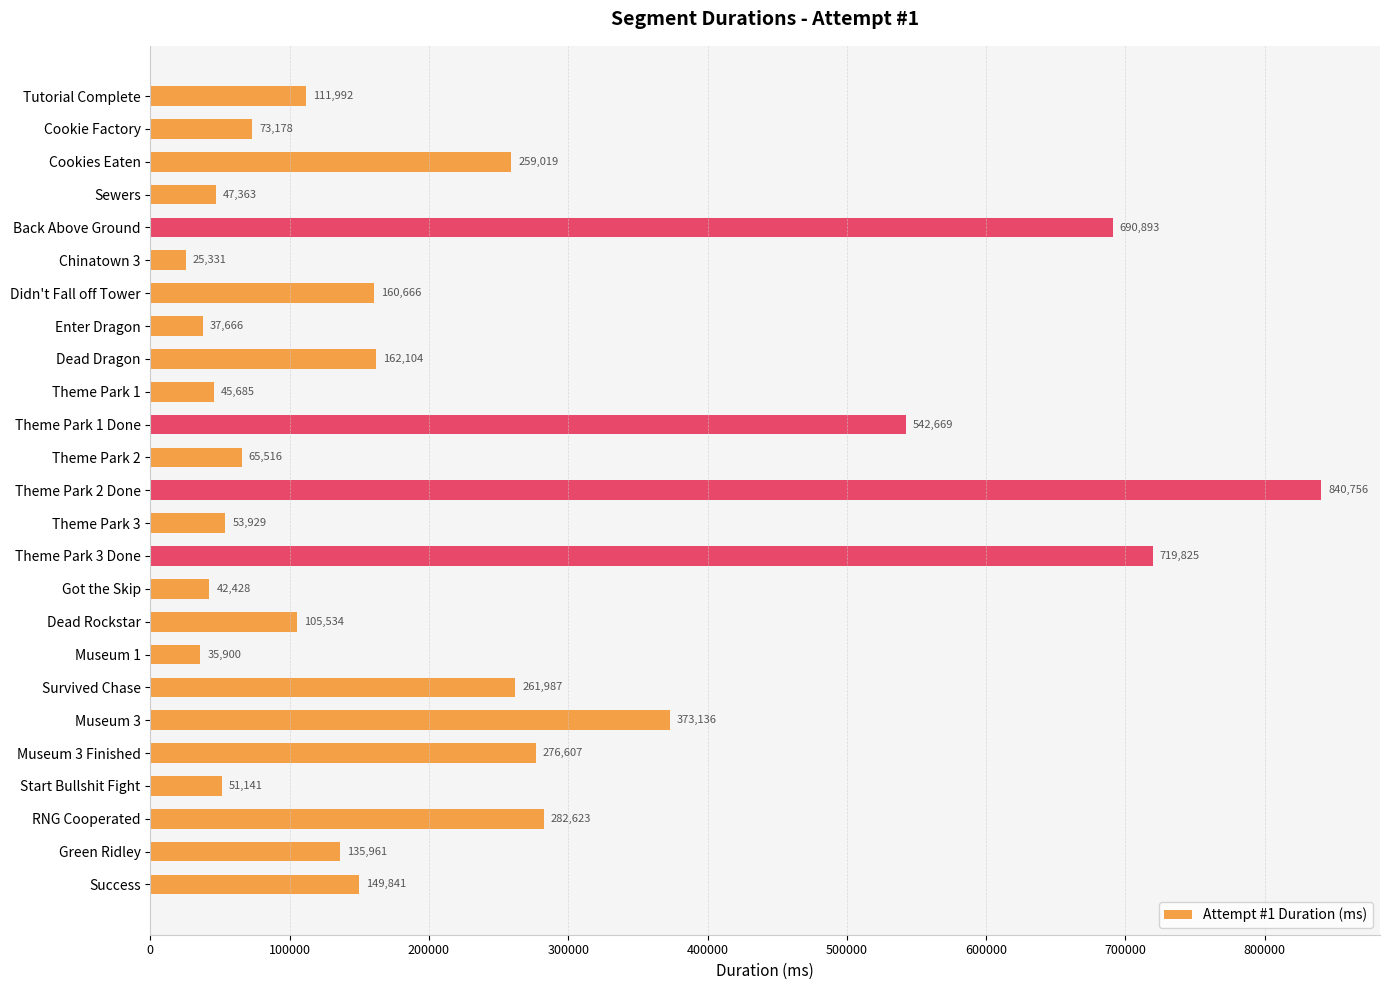

How many distinct data groups are displayed?

1